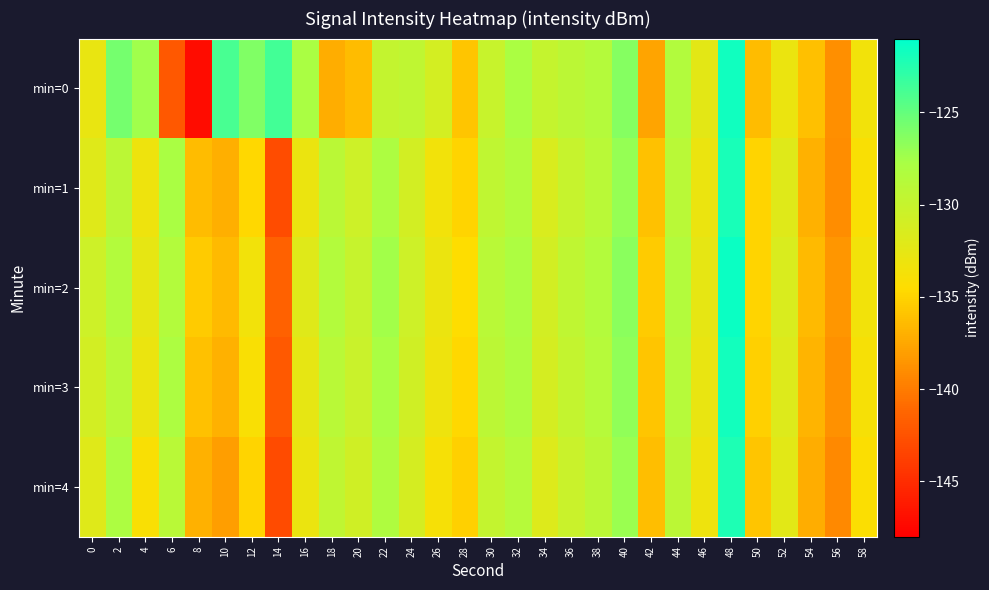

Reading left to right, what are all the values shown in this chart?

min=0: 0=-132.8	2=-125.7	4=-127.4	6=-142.2	8=-147.1	10=-123.9	12=-126.1	14=-123.7	16=-127.8	18=-137.1	20=-136.3	22=-129.8	24=-129.5	26=-131.1	28=-135.8	30=-130.2	32=-127.9	34=-129.9	36=-129.2	38=-128.7	40=-126.3	42=-137.7	44=-128.4	46=-132.3	48=-121.7	50=-136.4	52=-133.0	54=-136.1	56=-138.9	58=-133.5
min=1: 0=-132.0	2=-129.1	4=-133.2	6=-127.8	8=-136.3	10=-137.1	12=-134.8	14=-142.8	16=-132.9	18=-129.1	20=-130.5	22=-128.0	24=-131.0	26=-133.5	28=-135.0	30=-129.5	32=-128.5	34=-131.5	36=-130.0	38=-129.0	40=-127.0	42=-136.0	44=-129.0	46=-133.0	48=-122.0	50=-135.0	52=-132.0	54=-137.0	56=-139.0	58=-134.0
min=2: 0=-130.5	2=-128.5	4=-132.5	6=-128.5	8=-135.5	10=-136.5	12=-133.5	14=-141.5	16=-132.0	18=-128.5	20=-130.0	22=-127.5	24=-130.5	26=-133.0	28=-134.5	30=-129.0	32=-128.0	34=-131.0	36=-129.5	38=-128.5	40=-126.5	42=-135.5	44=-128.5	46=-132.5	48=-121.5	50=-135.0	52=-131.5	54=-136.5	56=-138.5	58=-133.5
min=3: 0=-131.0	2=-129.0	4=-133.0	6=-128.0	8=-136.0	10=-137.0	12=-134.0	14=-142.0	16=-132.5	18=-129.0	20=-130.2	22=-127.8	24=-130.8	26=-133.2	28=-134.8	30=-129.2	32=-128.2	34=-131.2	36=-129.8	38=-128.8	40=-126.8	42=-135.8	44=-128.8	46=-132.8	48=-121.8	50=-135.2	52=-131.8	54=-136.8	56=-138.8	58=-133.8
min=4: 0=-132.0	2=-128.0	4=-134.0	6=-129.0	8=-137.0	10=-138.0	12=-135.0	14=-143.0	16=-133.0	18=-129.5	20=-130.8	22=-128.2	24=-131.2	26=-133.8	28=-135.2	30=-129.8	32=-128.8	34=-131.8	36=-130.2	38=-129.2	40=-127.2	42=-136.2	44=-129.2	46=-133.2	48=-122.2	50=-135.8	52=-132.2	54=-137.2	56=-139.2	58=-134.2